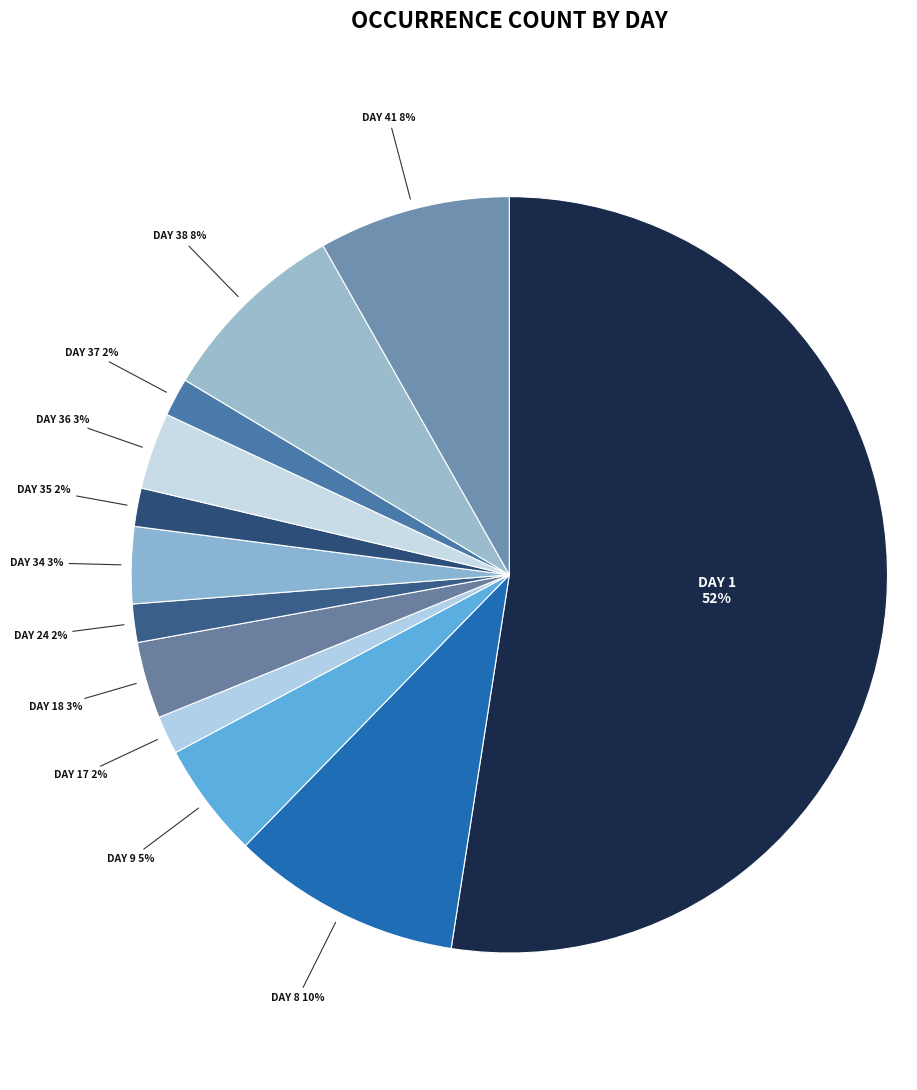

How many segments does this pie chart have?

12